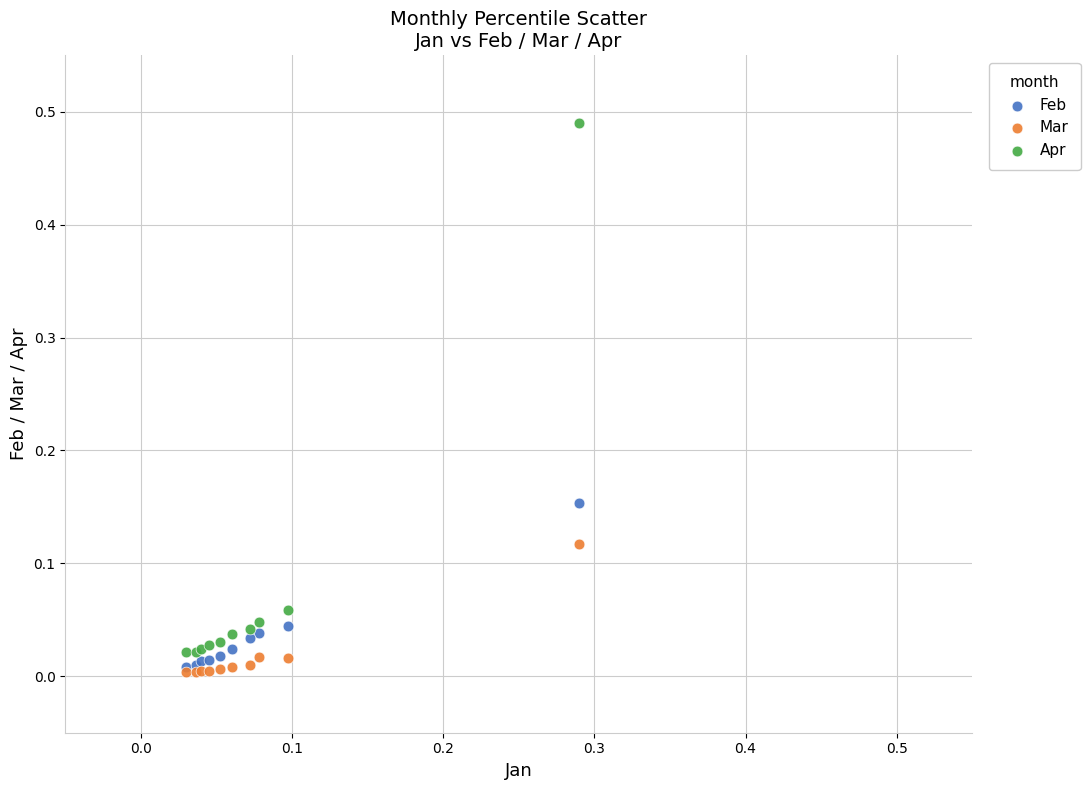

What are all the series names shown in the legend?

Feb, Mar, Apr